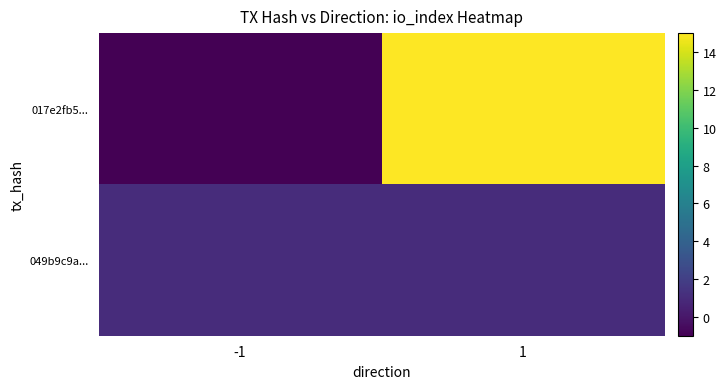

At how many categories does at least one series exceed 3?

1